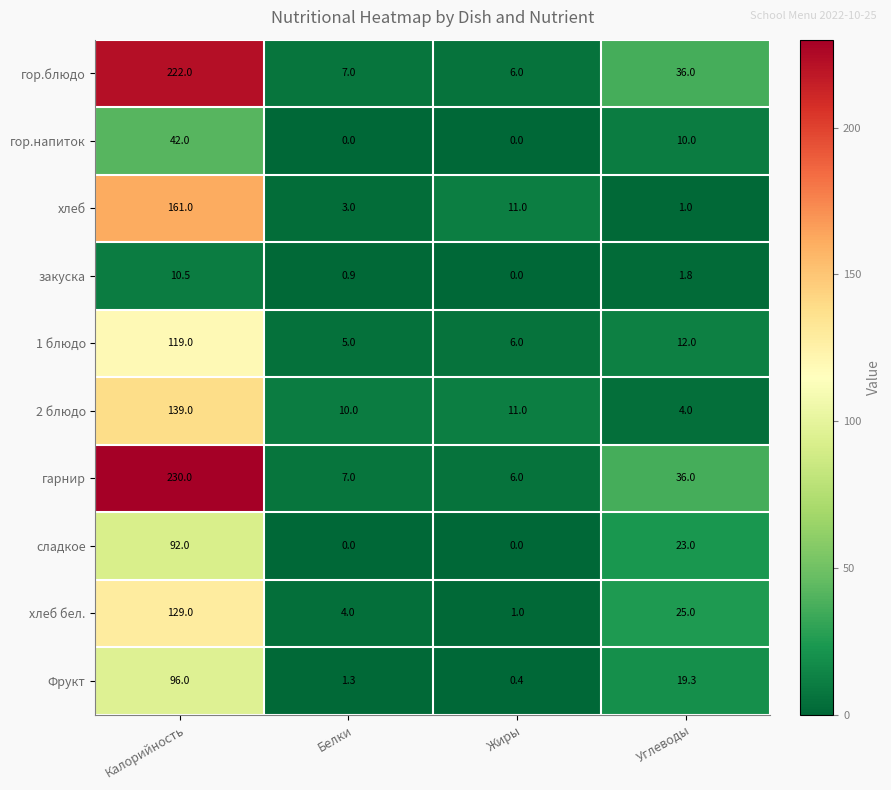

What is the total value across all series at Белки?

38.2